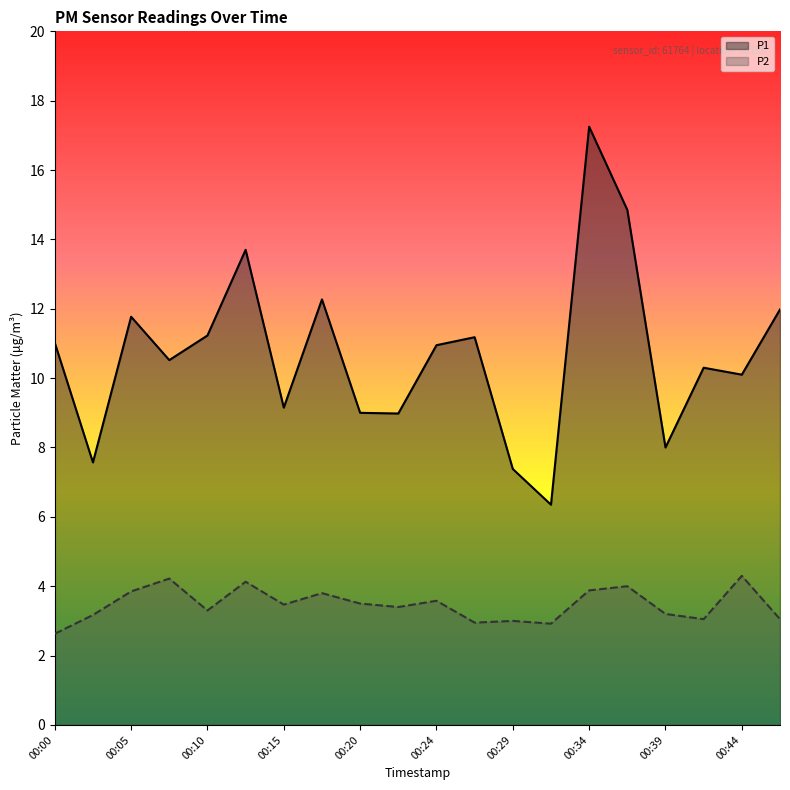

What is the value of the P2 point at the 7th from the left?

3.5